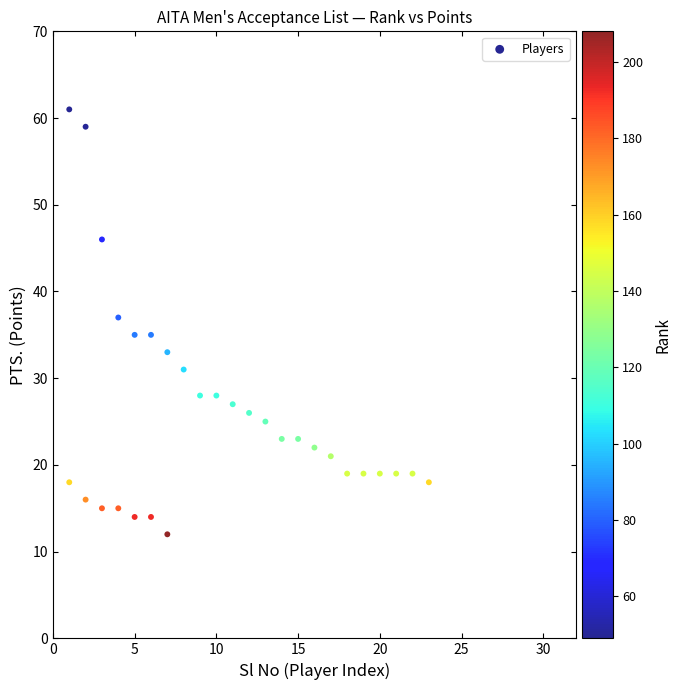

What is the range of Y values (max minus min)?

49